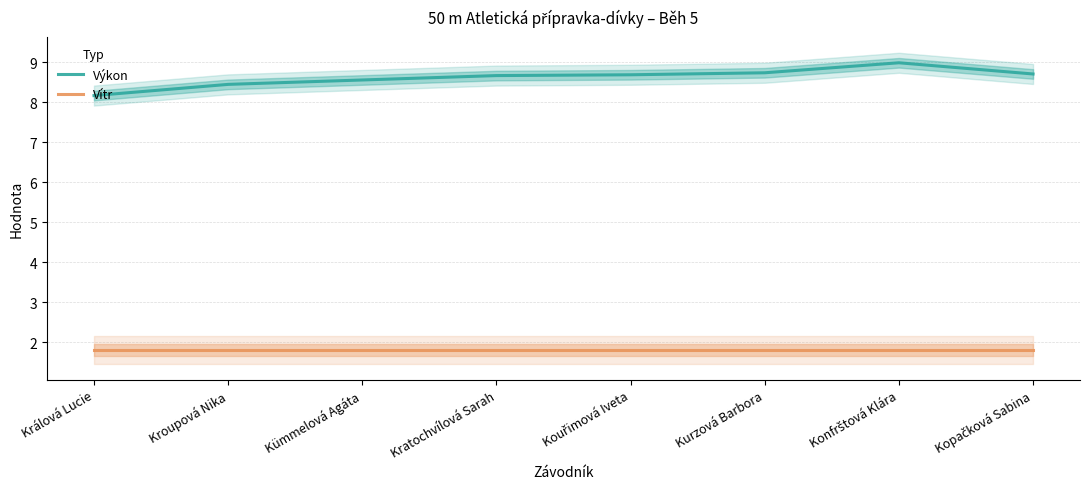

What is the label of the 1st point from the right?

Kopačková Sabina